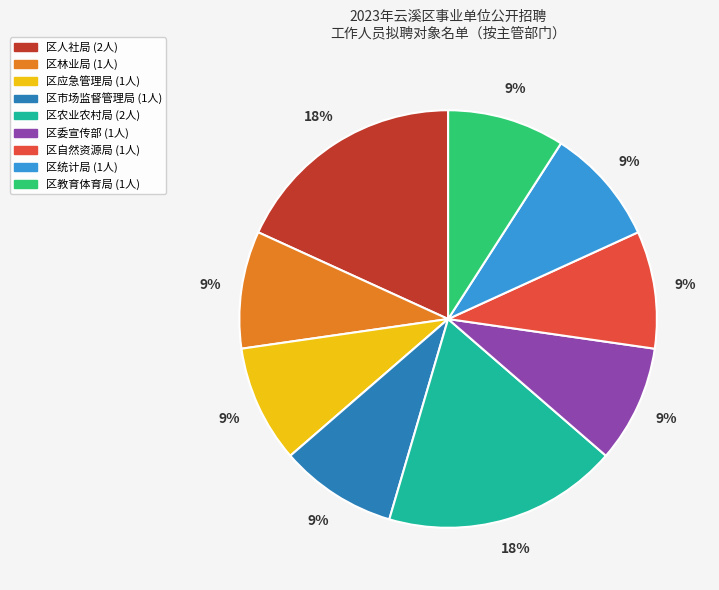

Is there a majority slice in this chart?

No